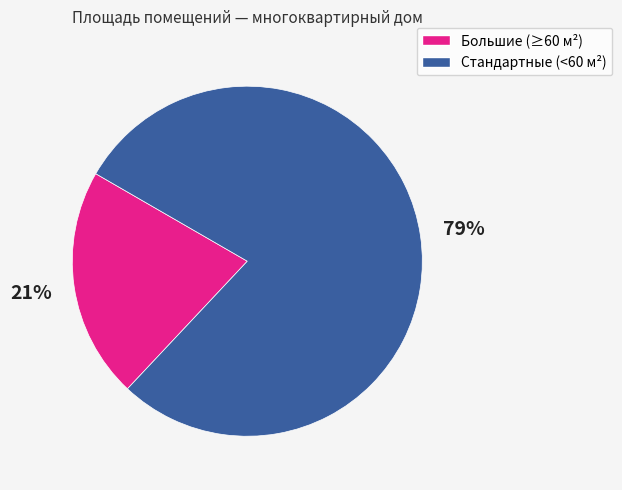

To the nearest percent, what is the average slice percentage?

50%